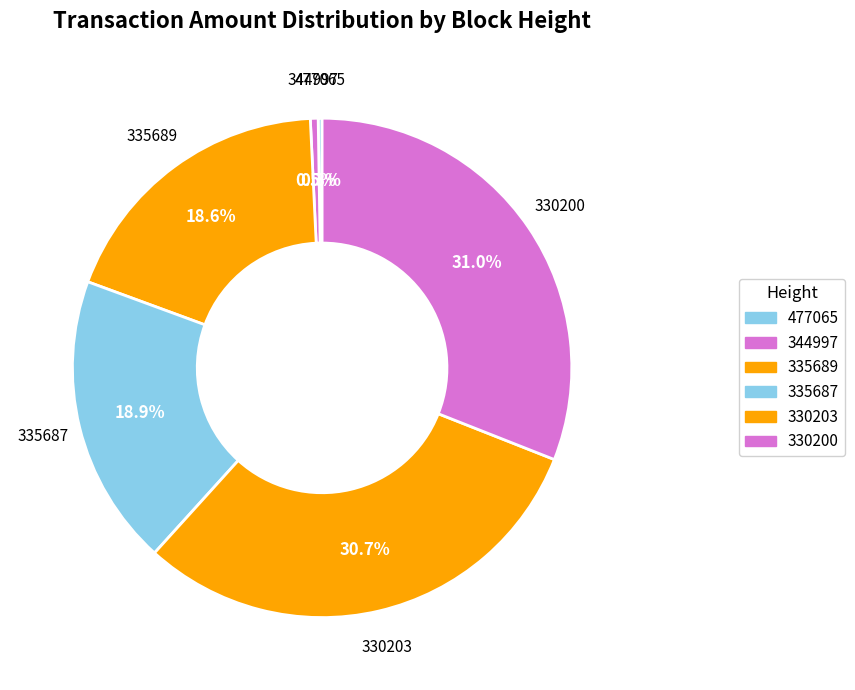

Rank the categories by value from lowest to highest.

477065, 344997, 335689, 335687, 330203, 330200